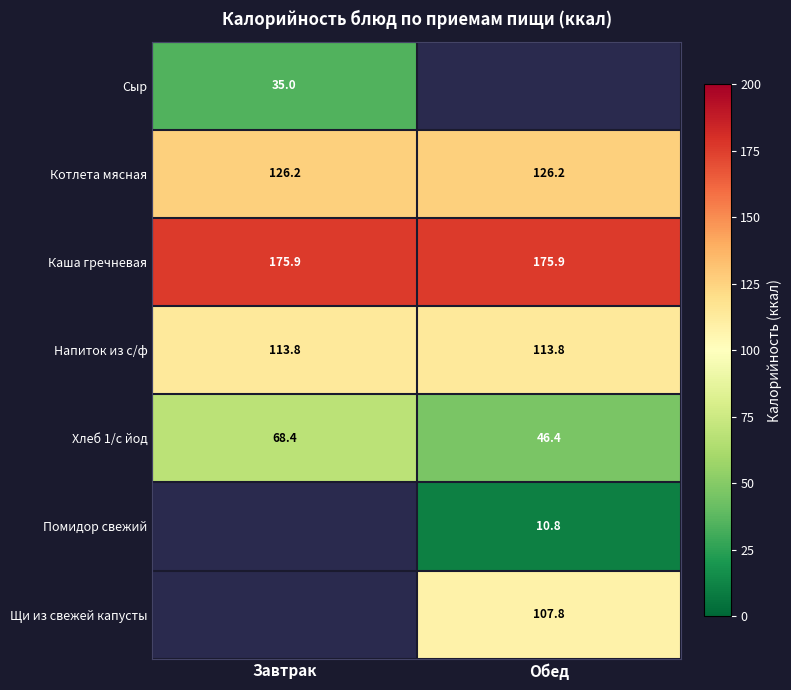

What is the total value across all series at Завтрак?

519.3